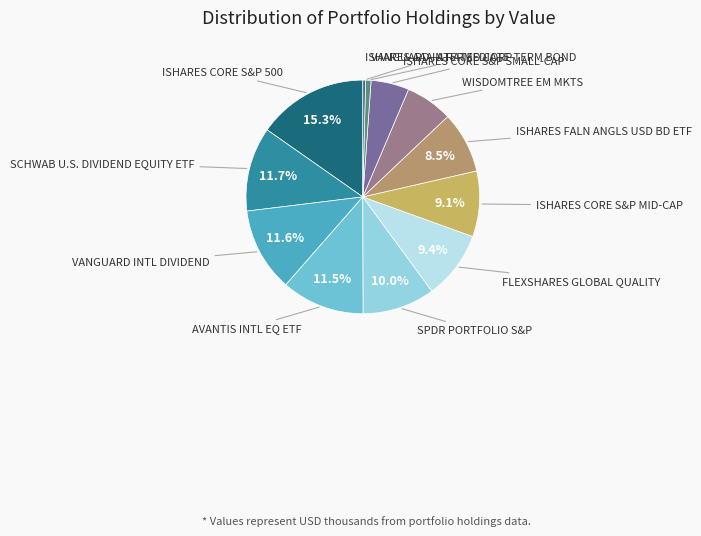

The ISHARES CORE S&P 500 slice represents 30% of the pie. True or false?

False